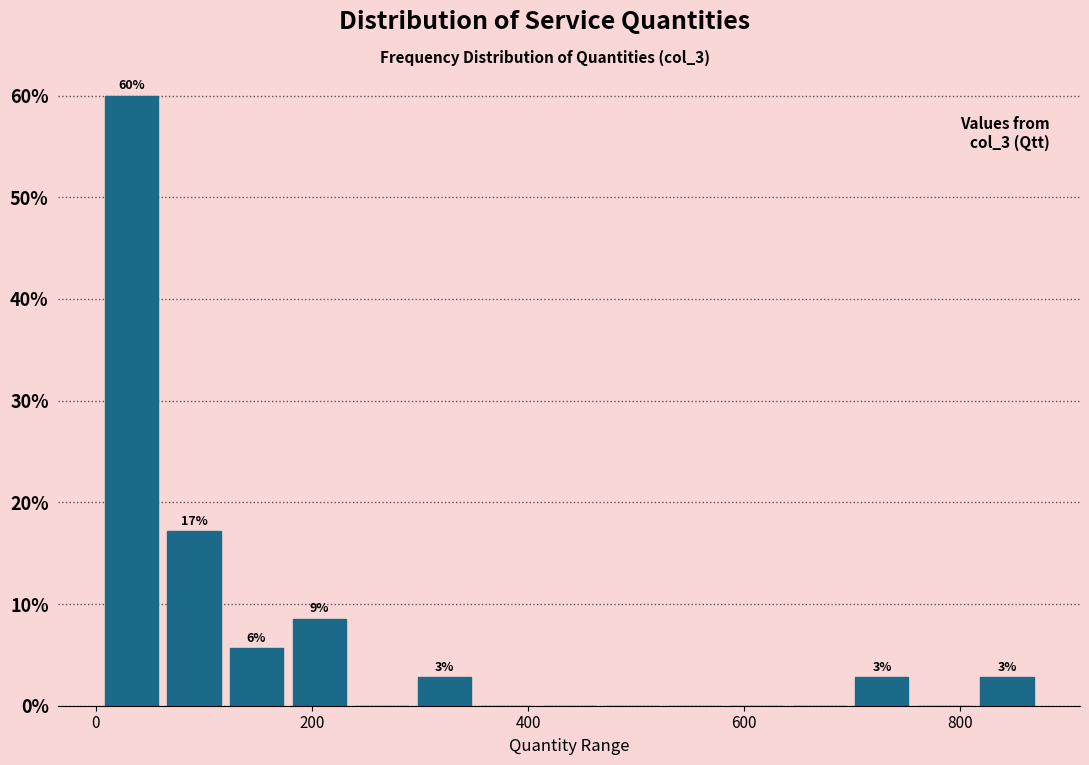

Around what value on the x-axis is the tallest bar? Give the approximate position of its centre, as read against the axis.

40